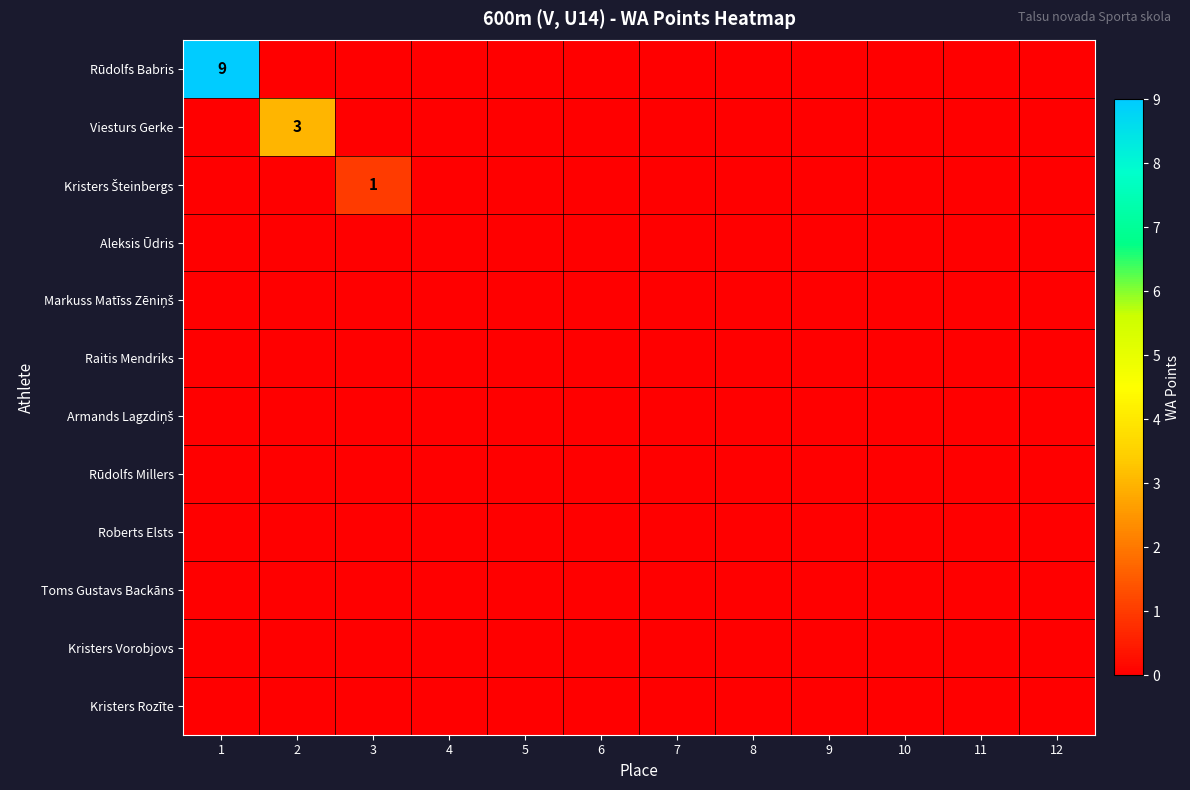

At 2, list the series in order from smallest to largest.

Rūdolfs Babris, Kristers Šteinbergs, Aleksis Ūdris, Markuss Matīss Zēniņš, Raitis Mendriks, Armands Lagzdiņš, Rūdolfs Millers, Roberts Elsts, Toms Gustavs Backāns, Kristers Vorobjovs, Kristers Rozīte, Viesturs Gerke